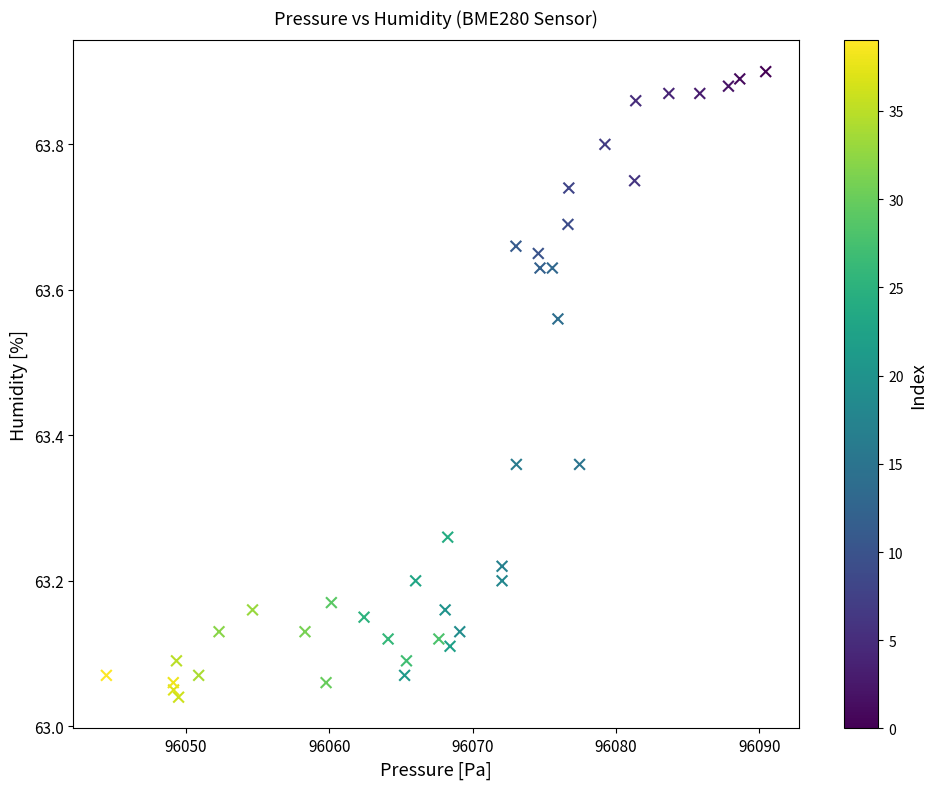

What is the range of X values (max minus min)?

46.0